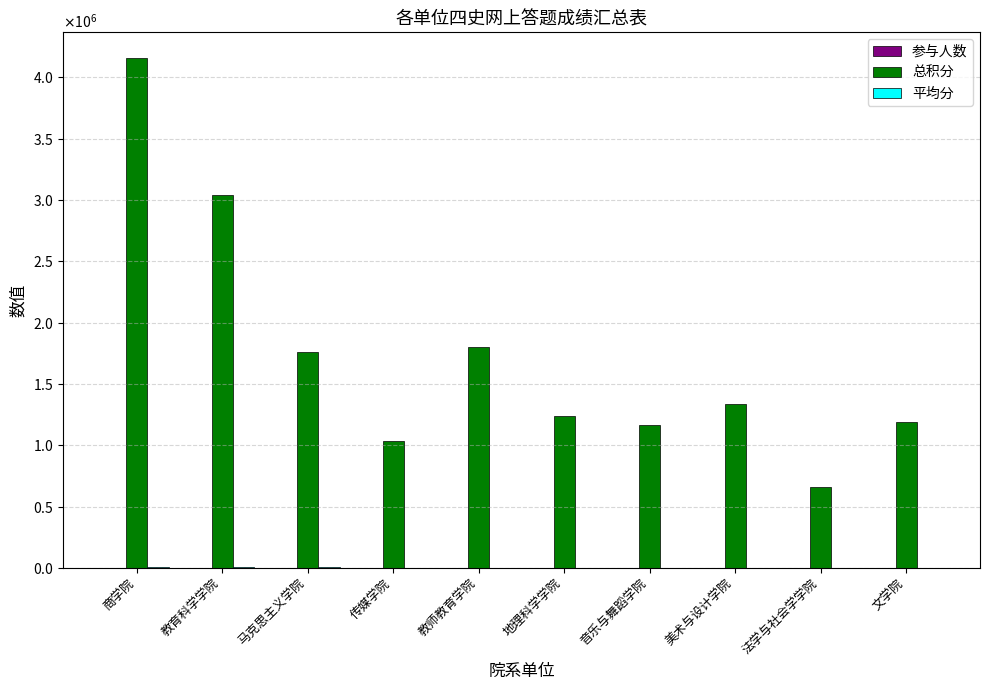

The 参与人数 series shows 1481.0 at 商学院. True or false?

True